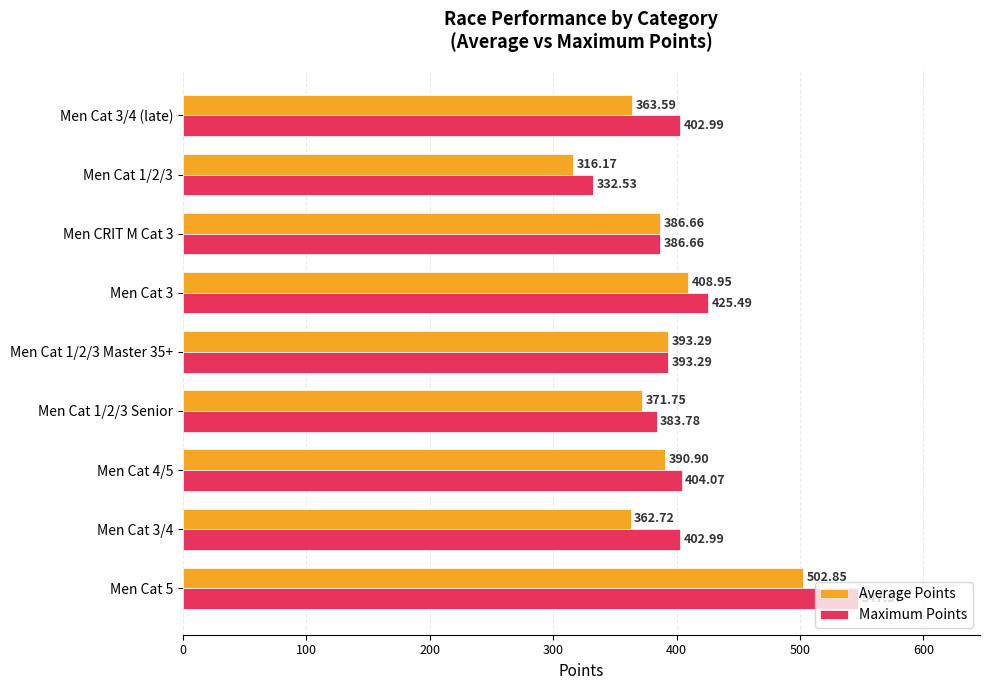

What are all the series names shown in the legend?

Average Points, Maximum Points